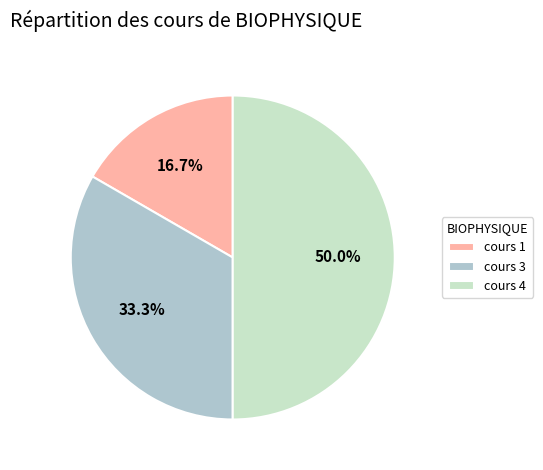

Which slice is the largest?

cours 4